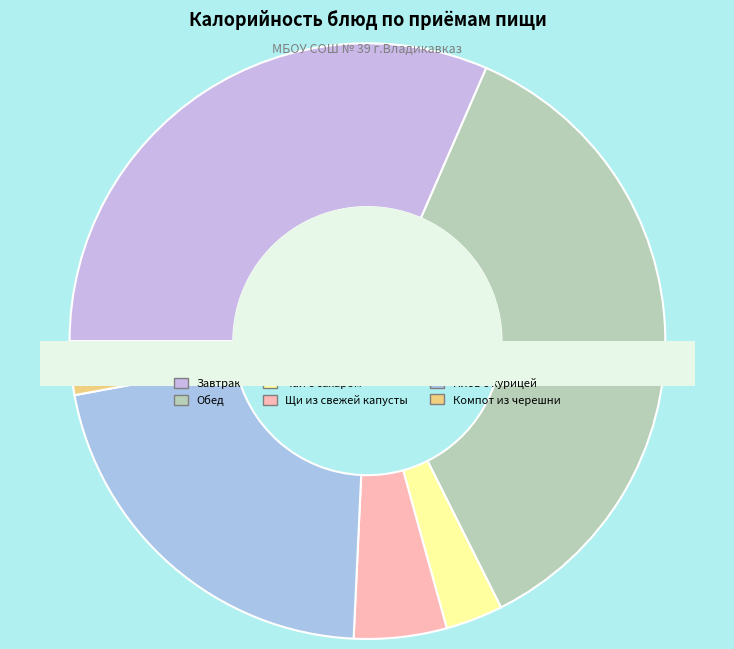

To the nearest percent, what portion does Чай с сахаром represent?

3%